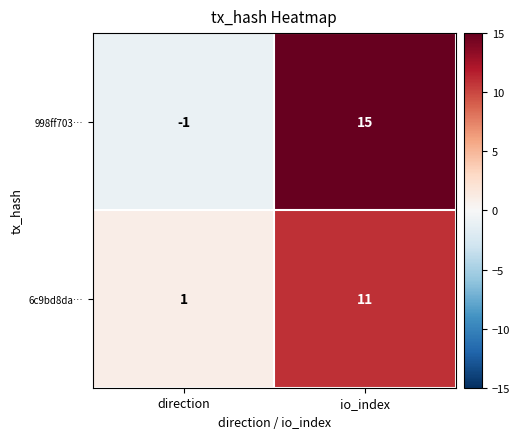

What is the sum of all 6c9bd8da… values?

12